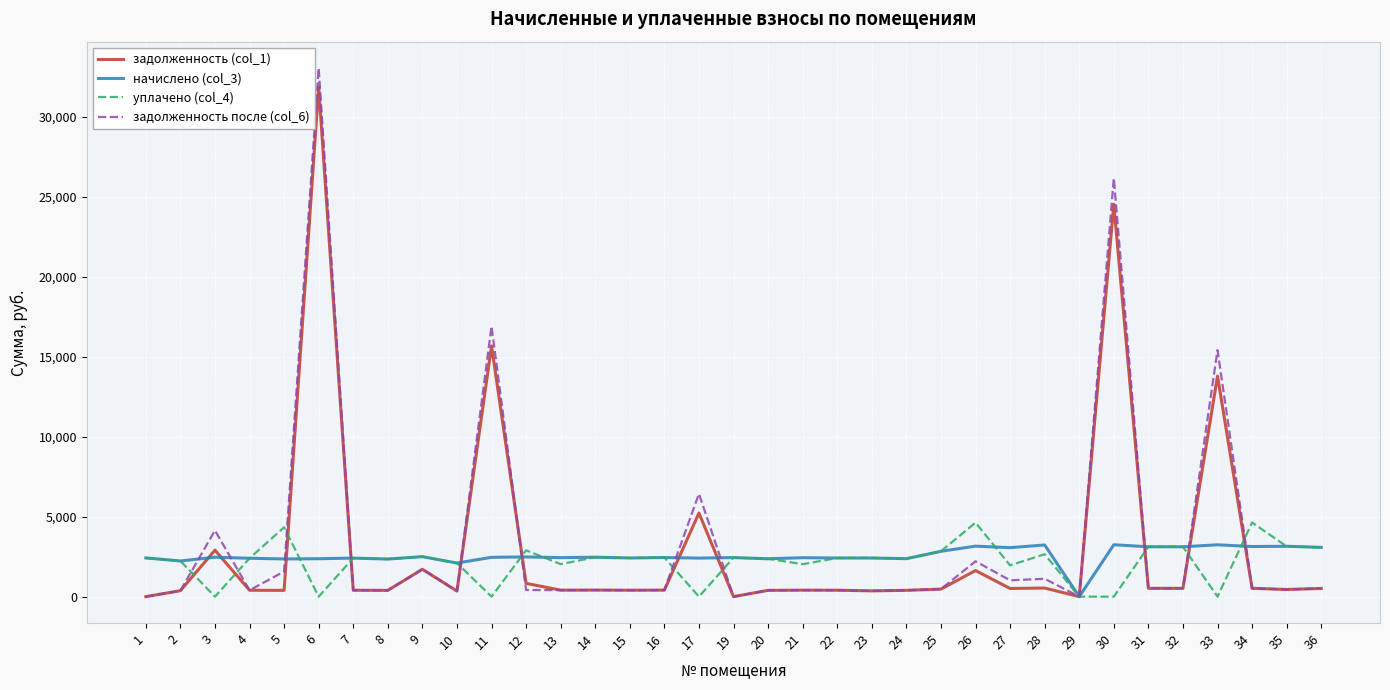

The value of уплачено (col_4) at 30 is 1917.8. True or false?

False